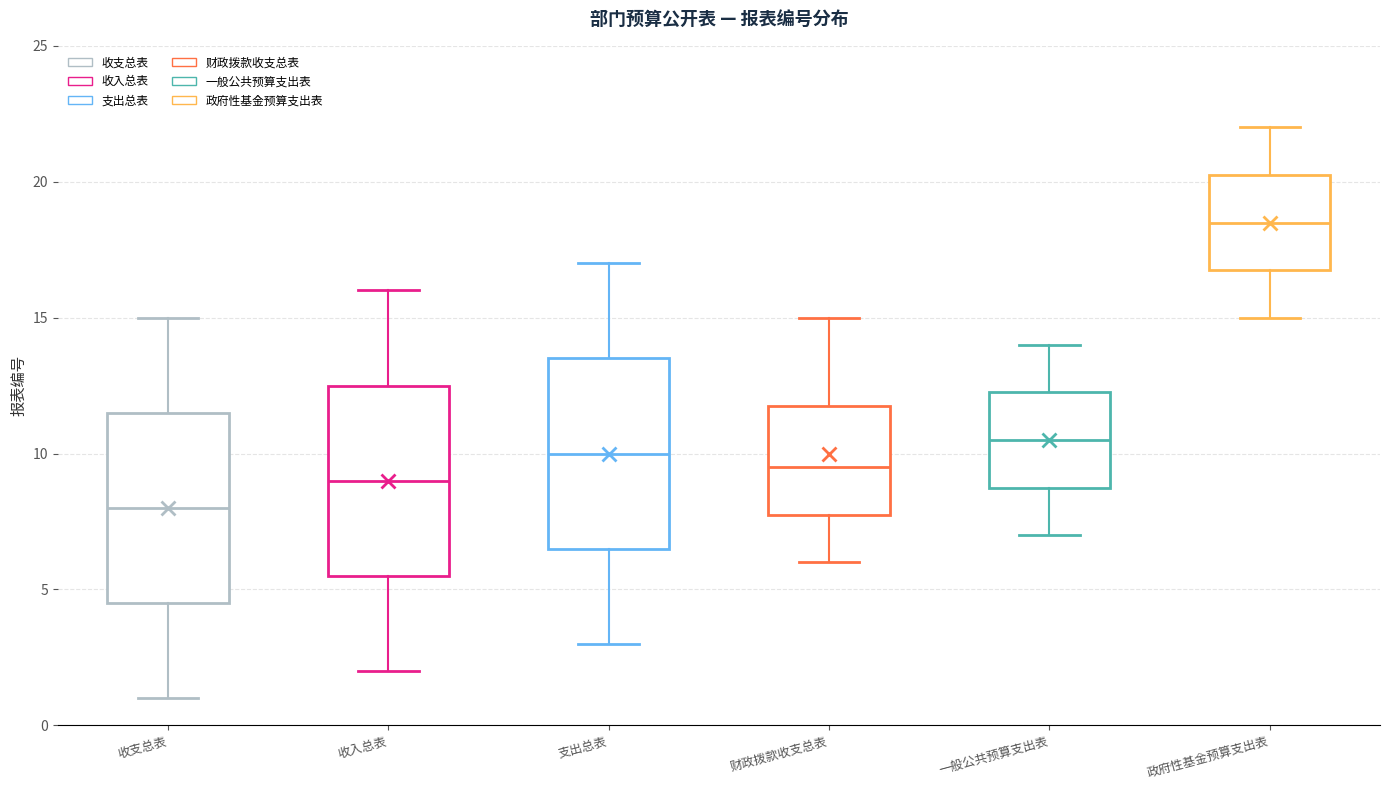

Which box's median line is the highest?

政府性基金预算支出表